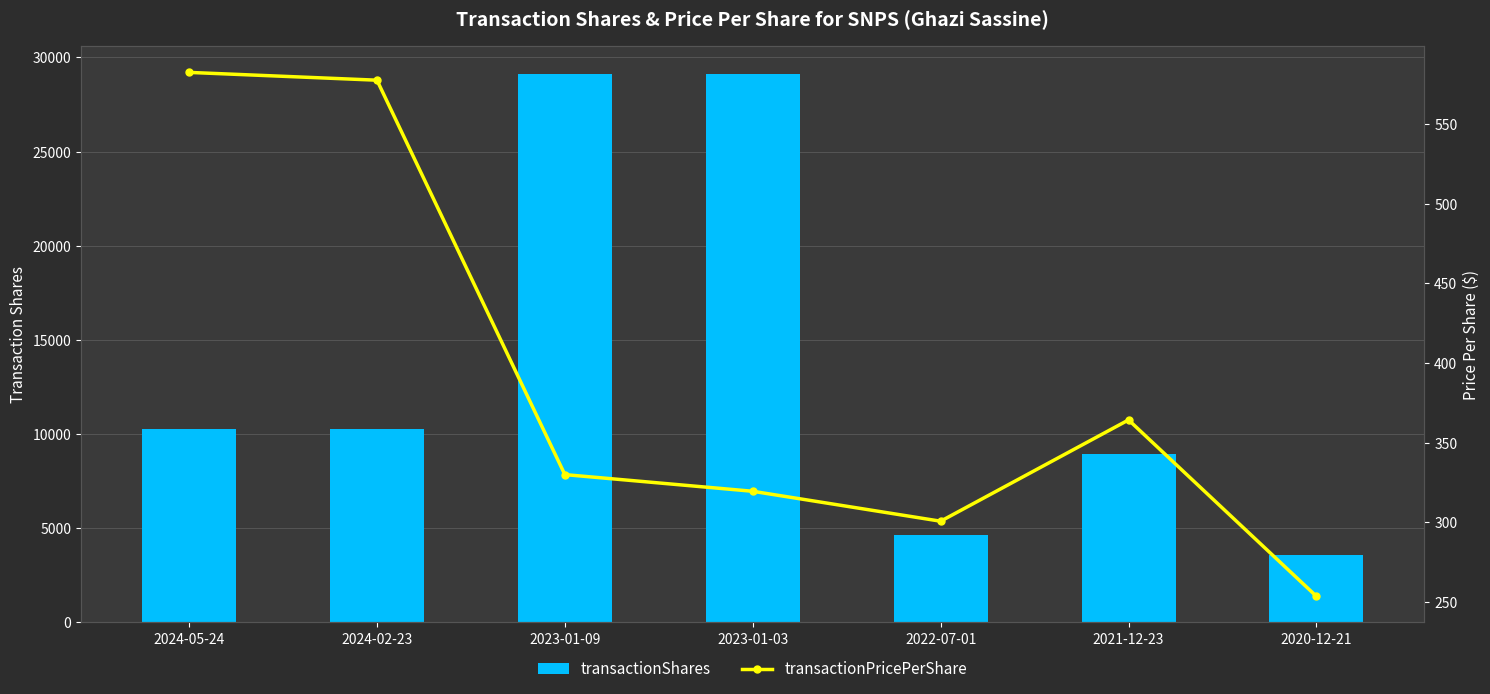

How many data points in transactionPricePerShare are less than 329?

3